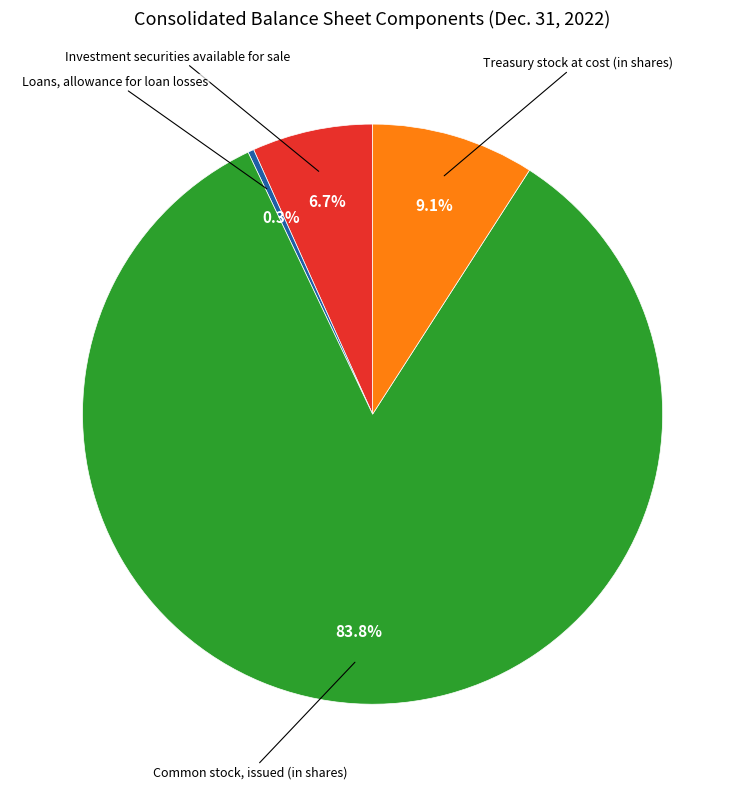

To the nearest percent, what portion does Common stock, issued (in shares) represent?

84%